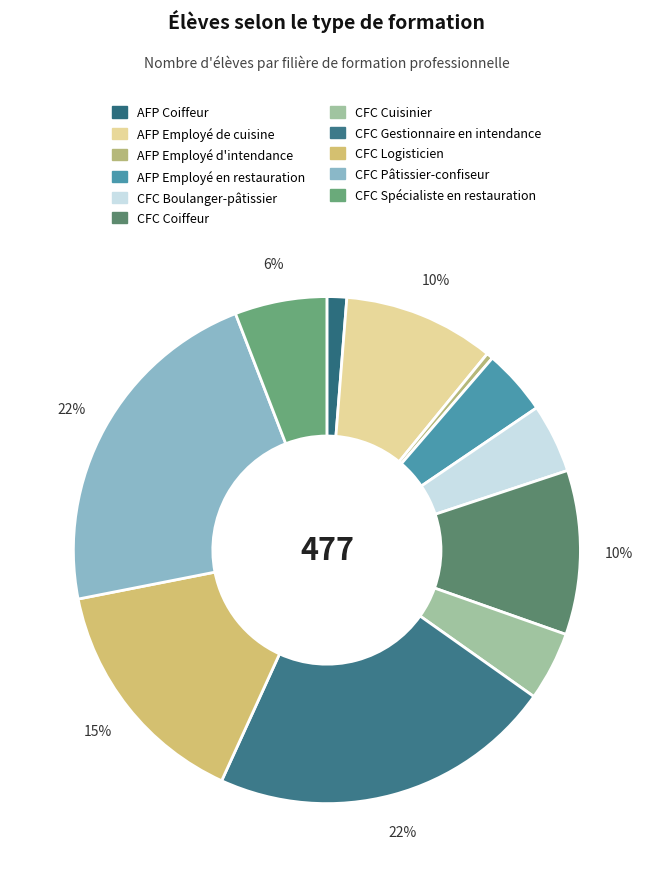

Which slice is the largest?

CFC Pâtissier-confiseur